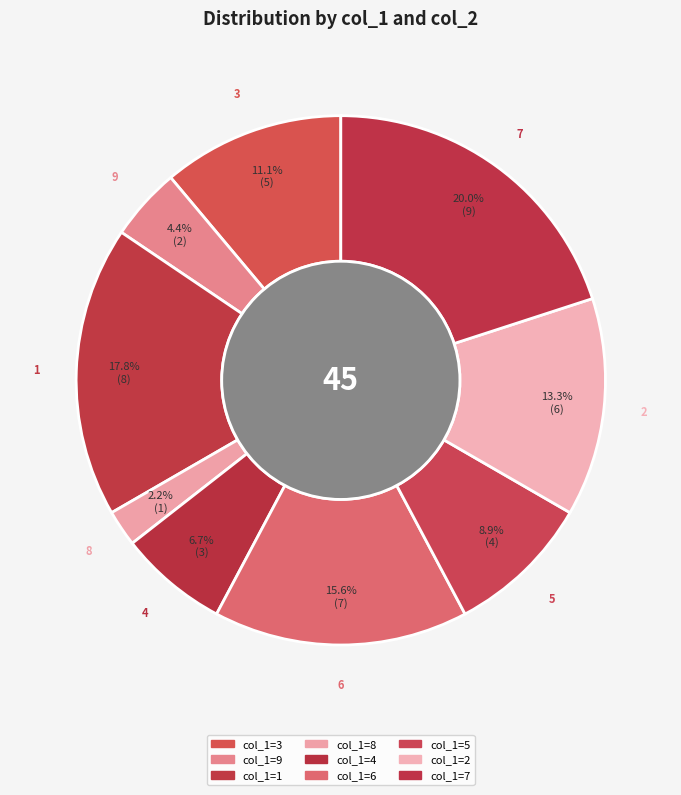

Which category has the smallest portion of the pie?

8